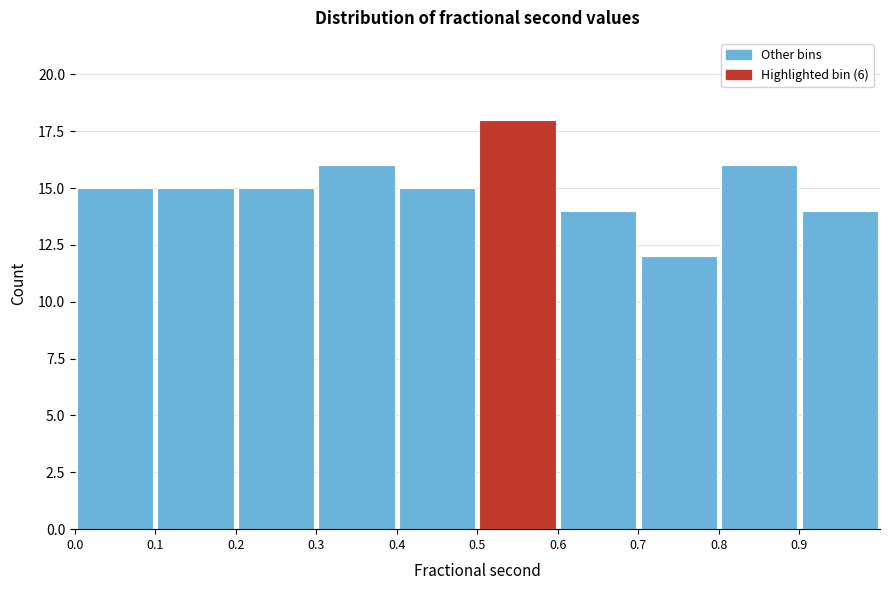

What is the height of the bar covering 0.4 to 0.5 on the x-axis? The values are not printed on the chart, so give them approximately, as read against the axis.

15